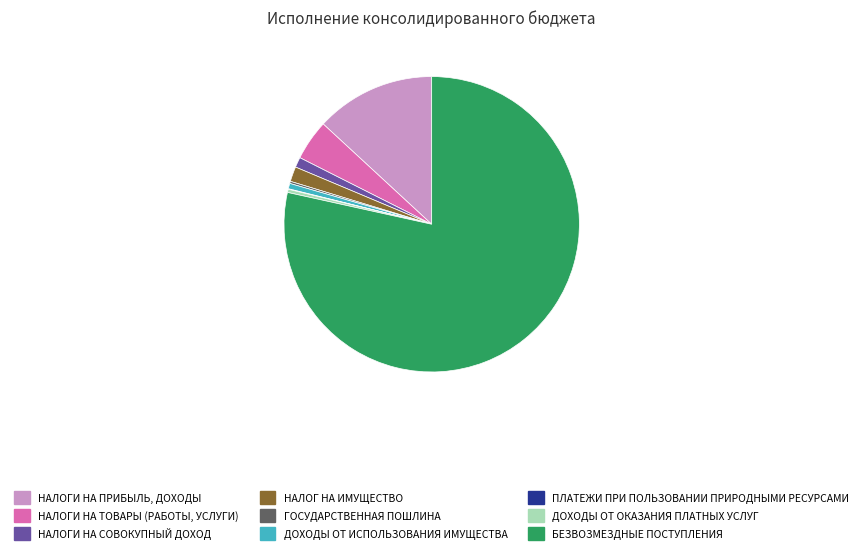

Which has a higher value, ДОХОДЫ ОТ ИСПОЛЬЗОВАНИЯ ИМУЩЕСТВА or БЕЗВОЗМЕЗДНЫЕ ПОСТУПЛЕНИЯ?

БЕЗВОЗМЕЗДНЫЕ ПОСТУПЛЕНИЯ